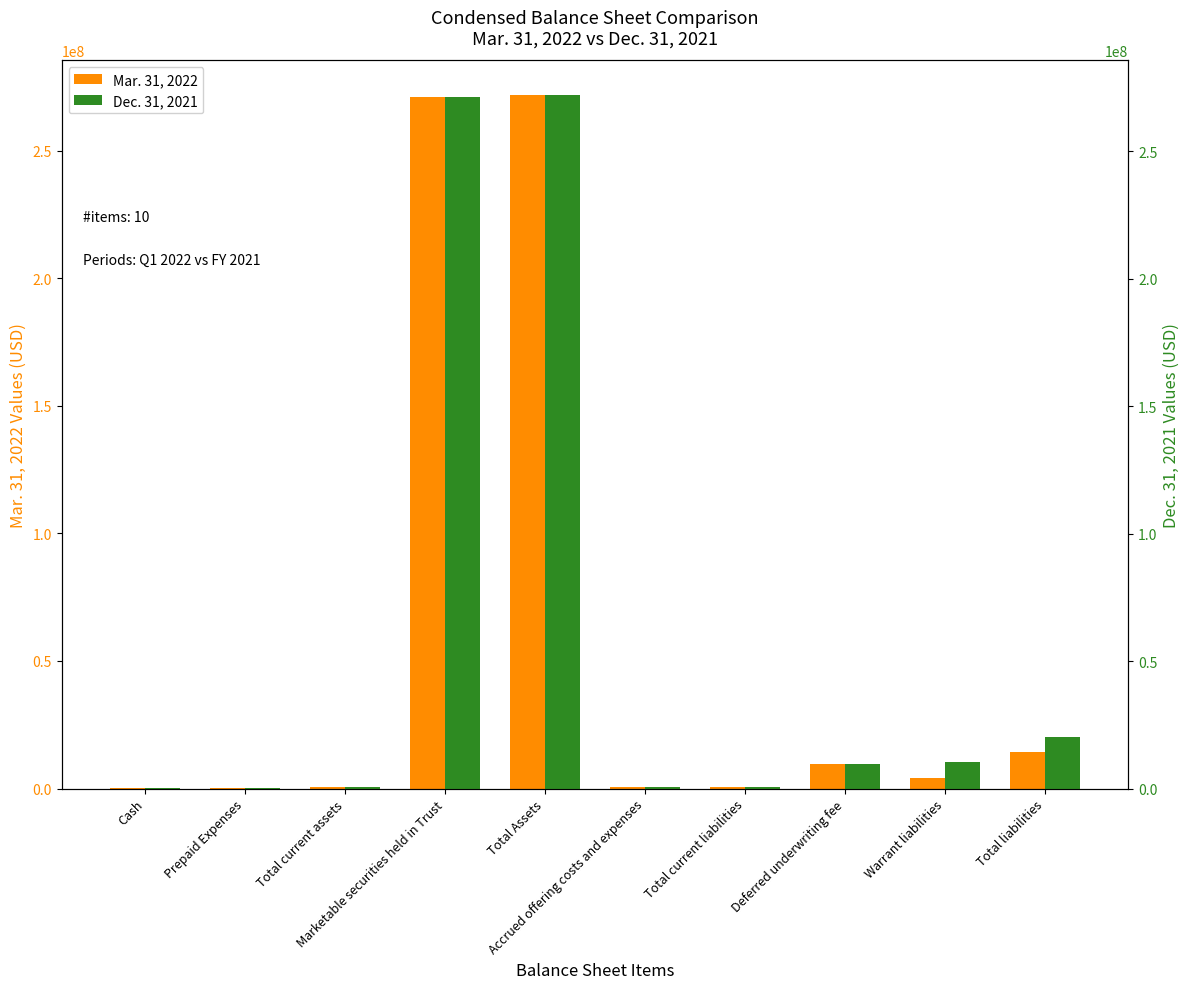

Reading left to right, transcribe all the data shown in this chart.

Mar. 31, 2022: 203462	364028	567490	271321231	271888721	467654	470235	9494986	4247499	14212720
Dec. 31, 2021: 300844	337935	736198	271298677	272104717	505636	505636	9494986	10264624	20265246